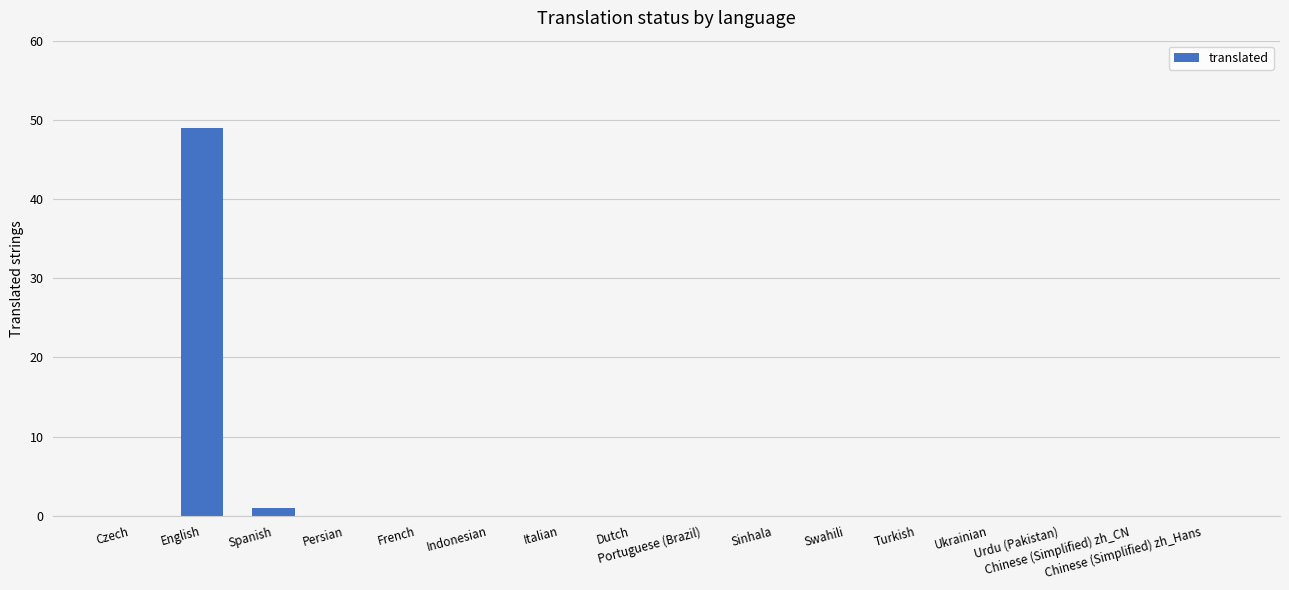

What is the sum of all values?

50